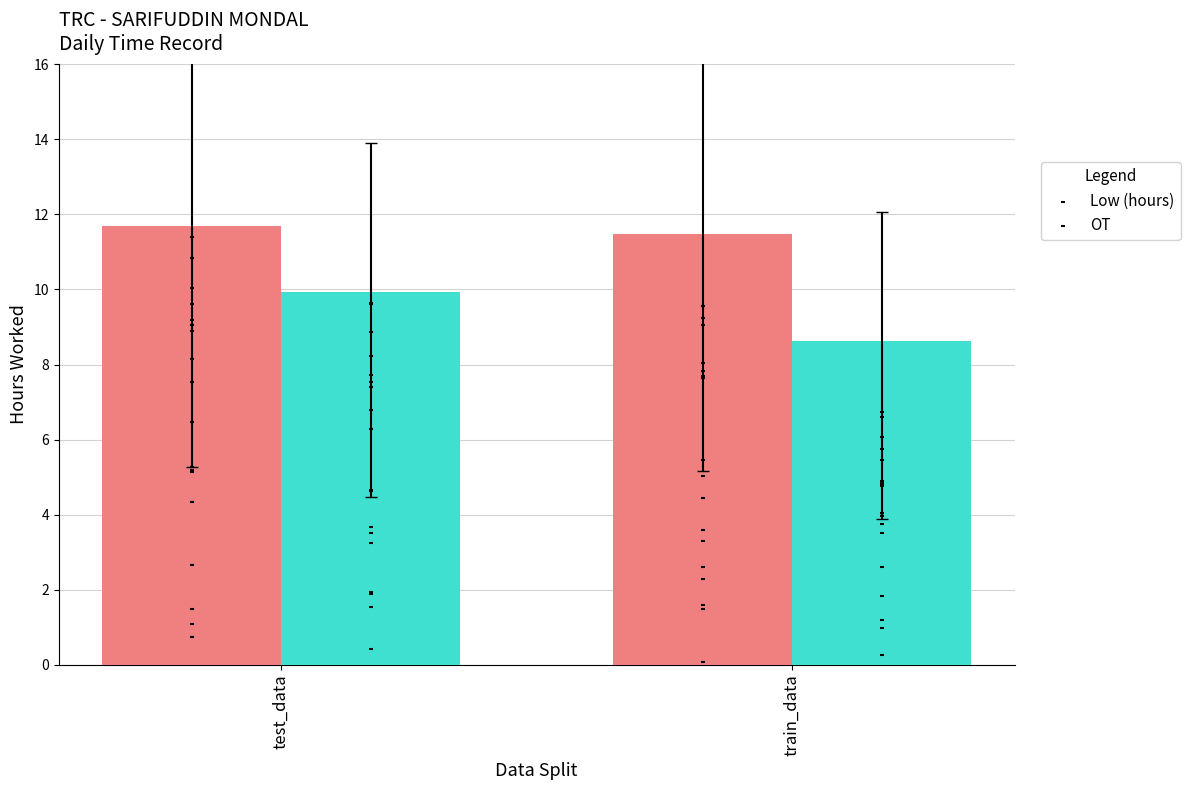

Which series has the largest total across all categories?

Low (hours)